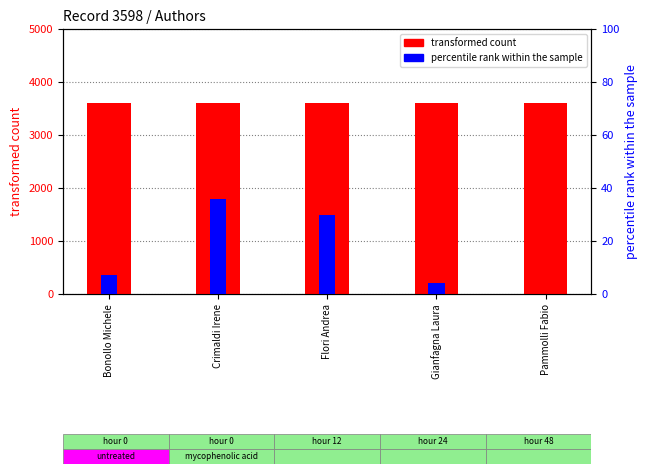

At how many categories does at least one series exceed 1953?

5